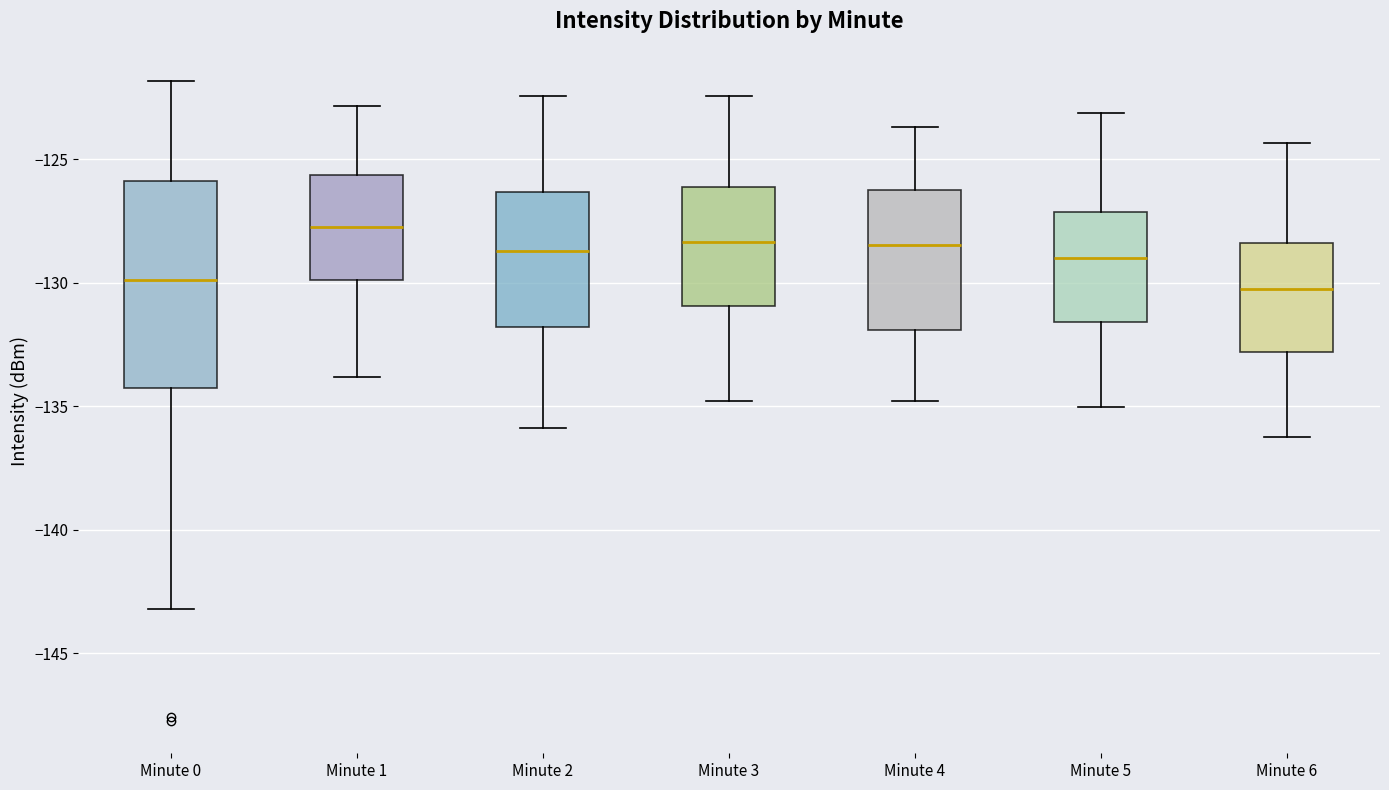

Reading left to right, transcribe this box plot: for each box, give where its median line is, the range the box spans, and where its two whiskers end, as read against the y-axis. The values are not printed on the chart, so give them approximately, as read against the axis.

Minute 0: median -130.0, box -134.0 to -126.0, whiskers -143.0 to -122.0
Minute 1: median -127.5, box -130.0 to -125.5, whiskers -134.0 to -123.0
Minute 2: median -128.5, box -132.0 to -126.5, whiskers -136.0 to -122.5
Minute 3: median -128.5, box -131.0 to -126.0, whiskers -135.0 to -122.5
Minute 4: median -128.5, box -132.0 to -126.5, whiskers -135.0 to -123.5
Minute 5: median -129.0, box -131.5 to -127.0, whiskers -135.0 to -123.0
Minute 6: median -130.0, box -133.0 to -128.5, whiskers -136.0 to -124.5